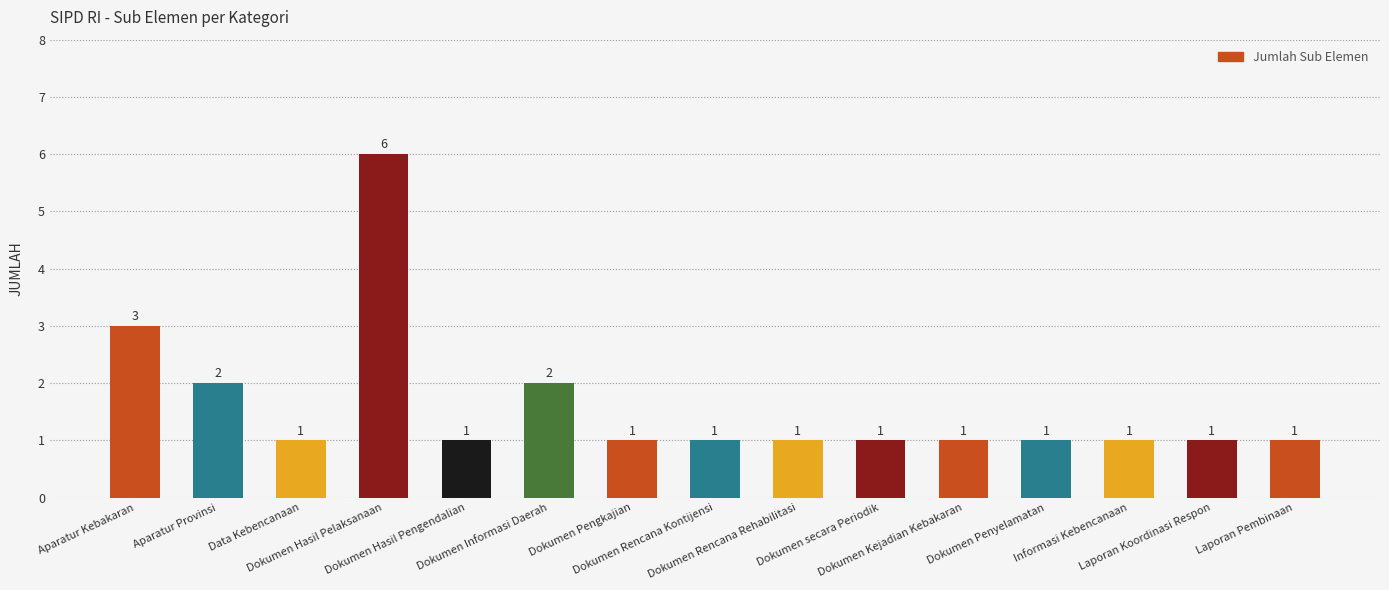

What is the value of the 8th bar from the left?

1